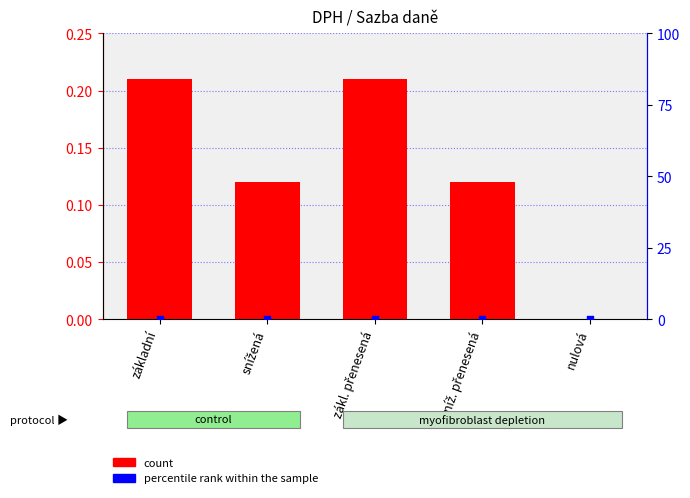

At how many categories does at least one series exceed 0?

4